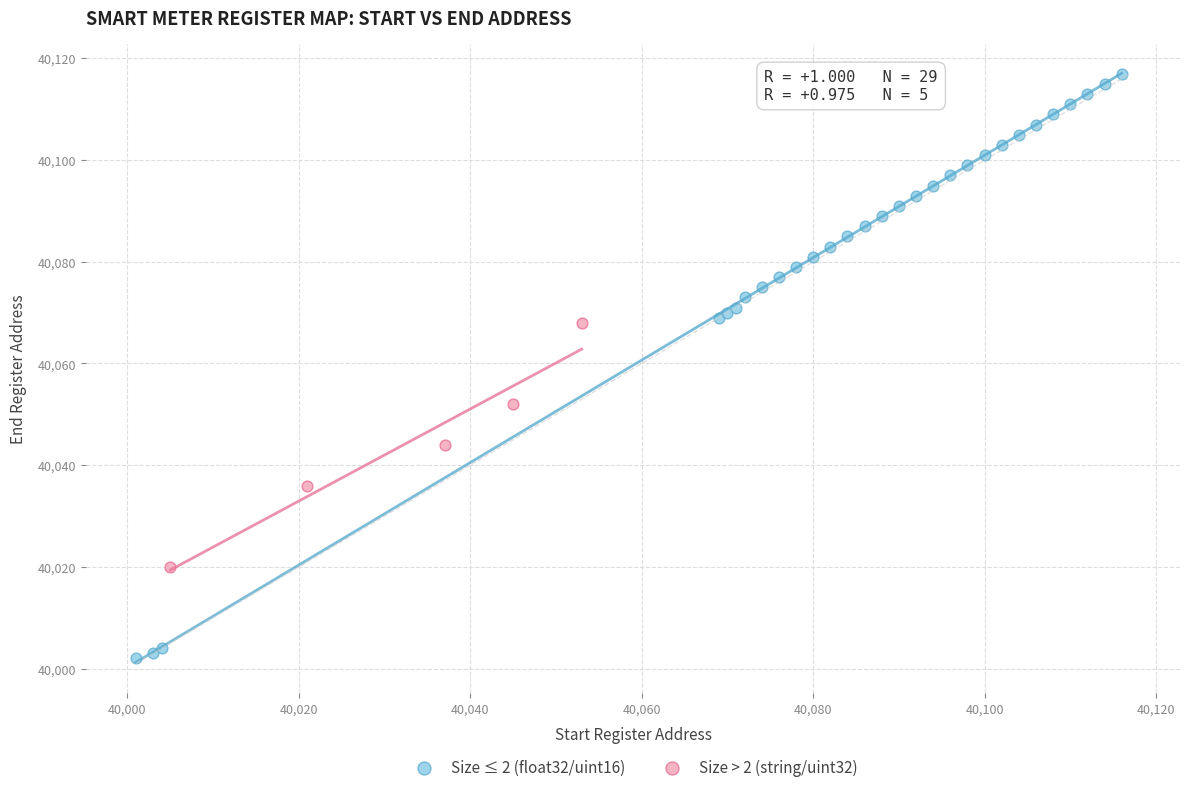

Which series has the largest Y range (max minus min)?

Size ≤ 2 (float32/uint16)